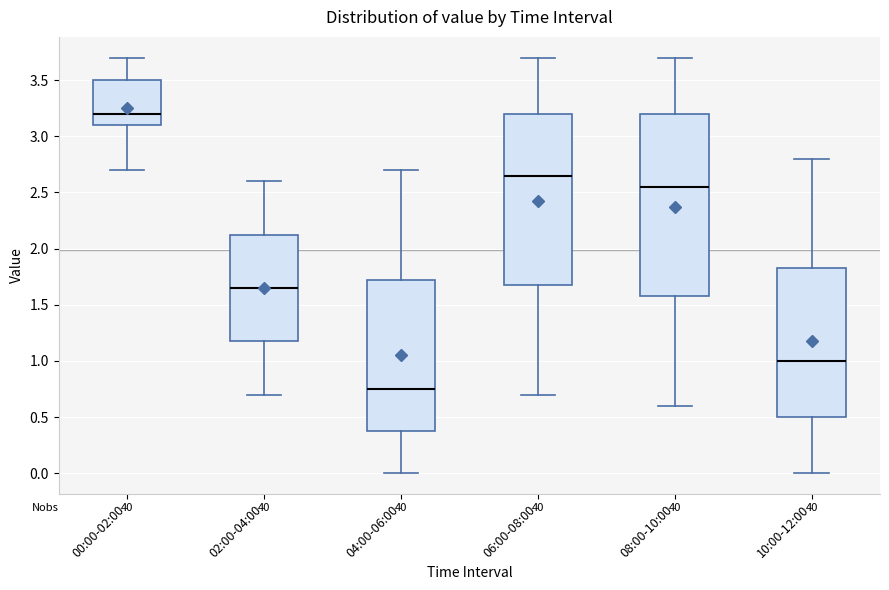

Reading left to right, read every box against the y-axis: the position of its median line, the range the box covers, and the ends of its whiskers. The values are not printed on the chart, so give them approximately, as read against the axis.

00:00-02:00: median 3.20, box 3.10 to 3.50, whiskers 2.70 to 3.70
02:00-04:00: median 1.65, box 1.20 to 2.15, whiskers 0.70 to 2.60
04:00-06:00: median 0.75, box 0.40 to 1.75, whiskers 0.00 to 2.70
06:00-08:00: median 2.65, box 1.70 to 3.20, whiskers 0.70 to 3.70
08:00-10:00: median 2.55, box 1.60 to 3.20, whiskers 0.60 to 3.70
10:00-12:00: median 1.00, box 0.50 to 1.85, whiskers 0.00 to 2.80